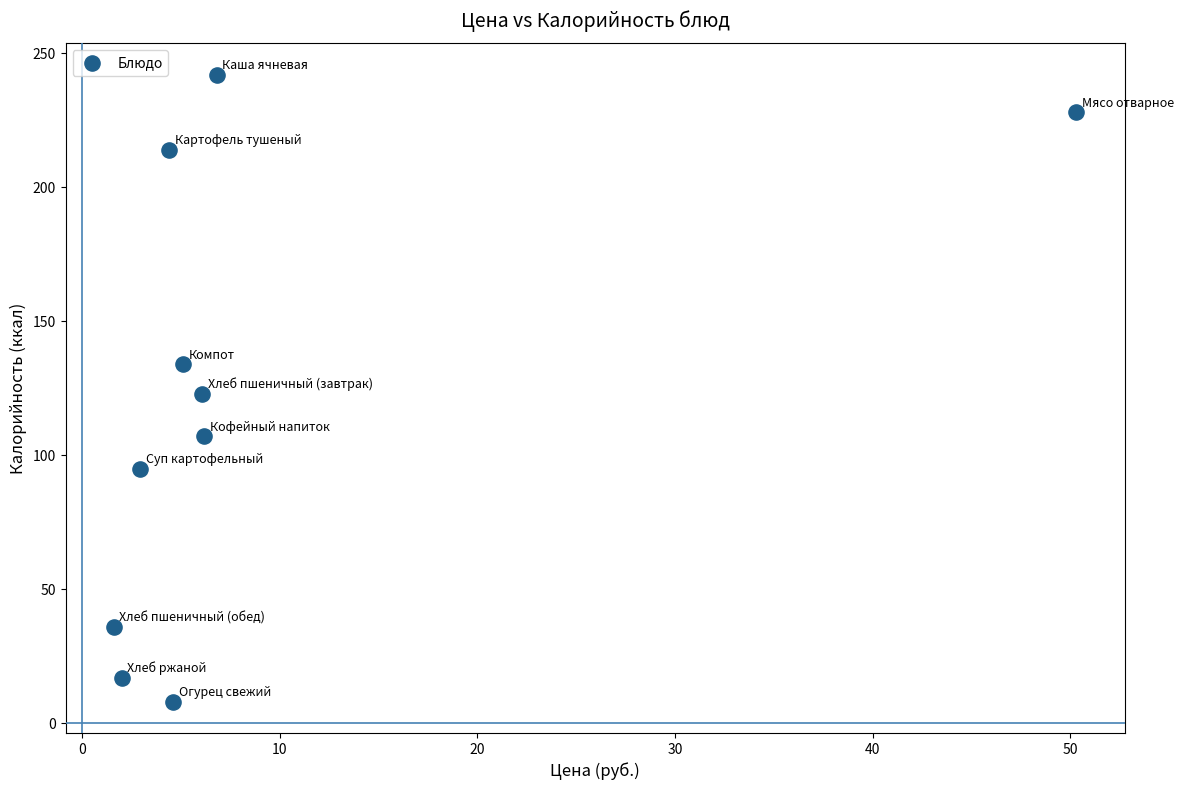

What is the average Y value?

120